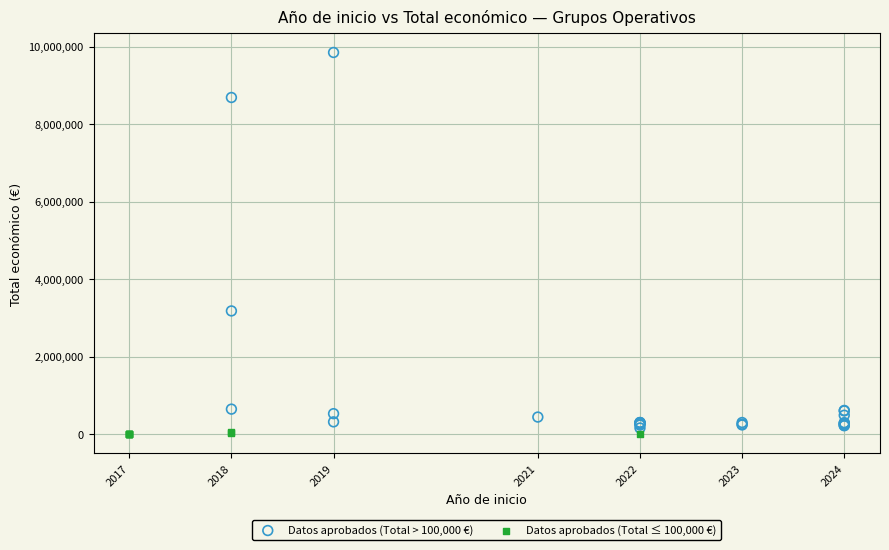

Which series has the largest Y range (max minus min)?

Datos aprobados (Total > 100,000 €)